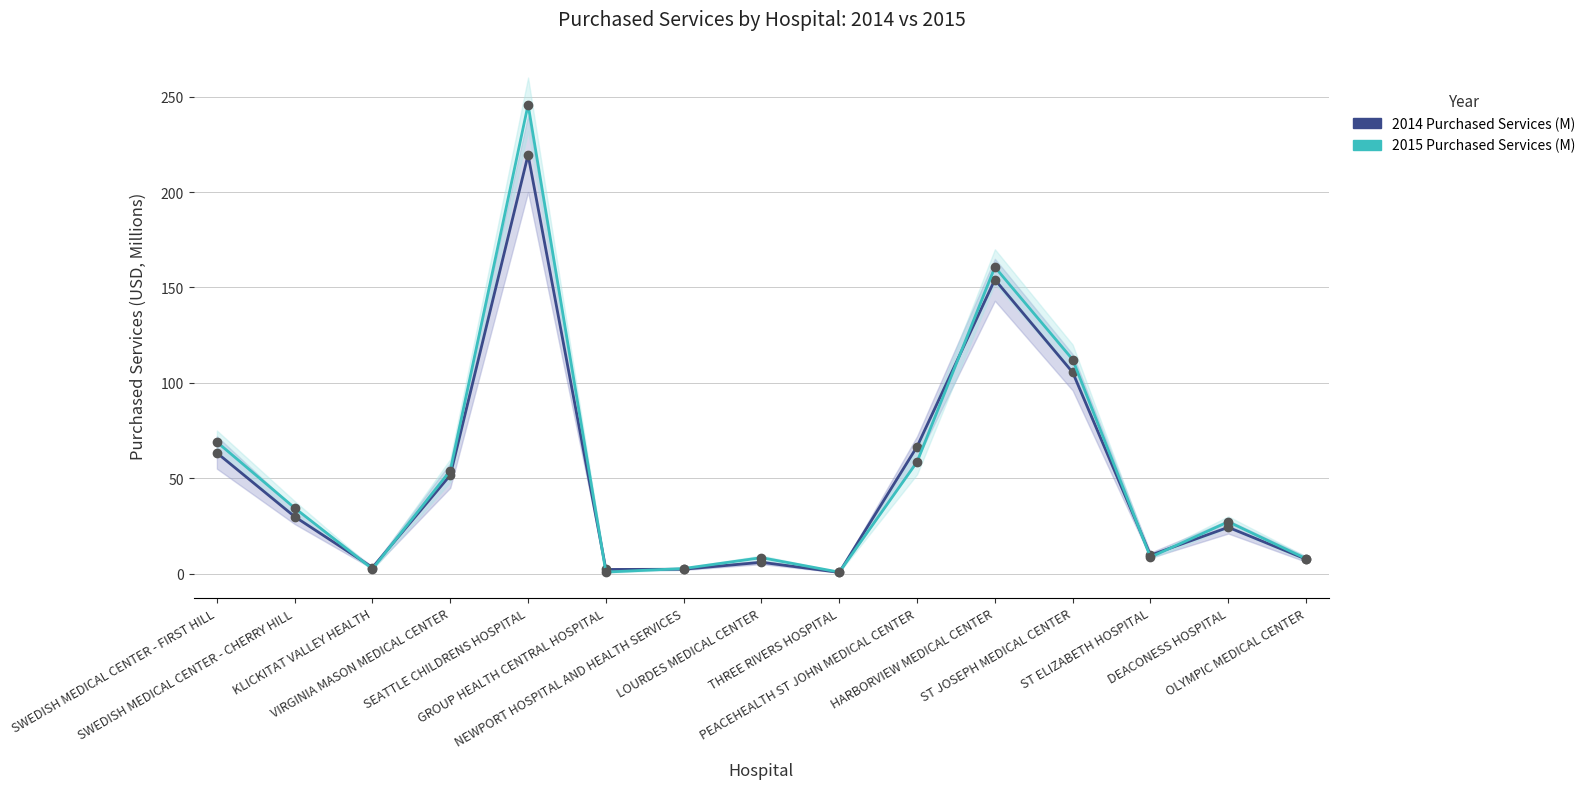

At which category is the sum across all series the highest?

SEATTLE CHILDRENS HOSPITAL